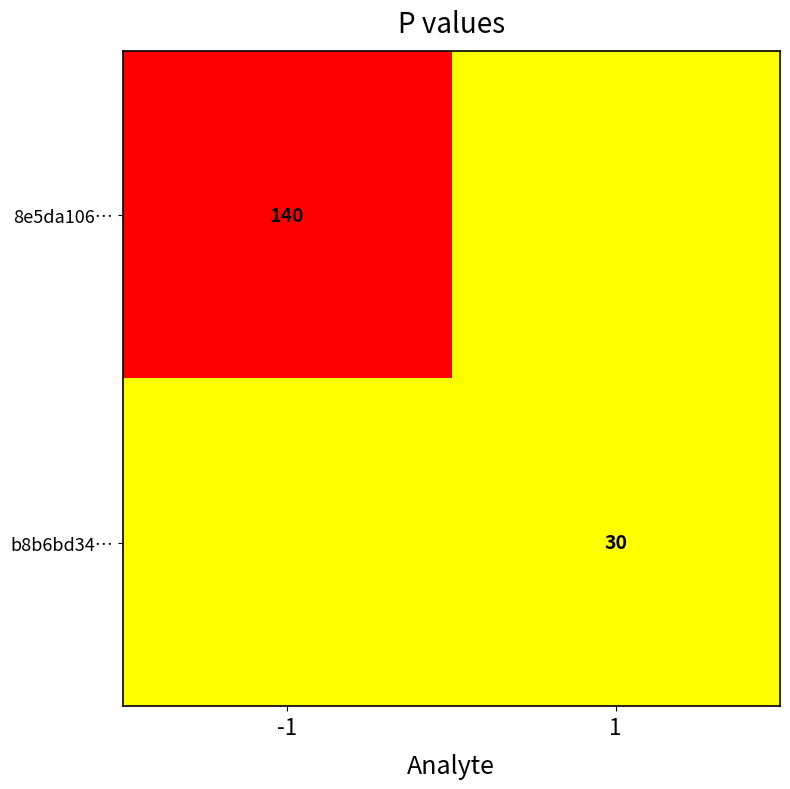

True or false: 8e5da106… has a value of 224 at -1.

False